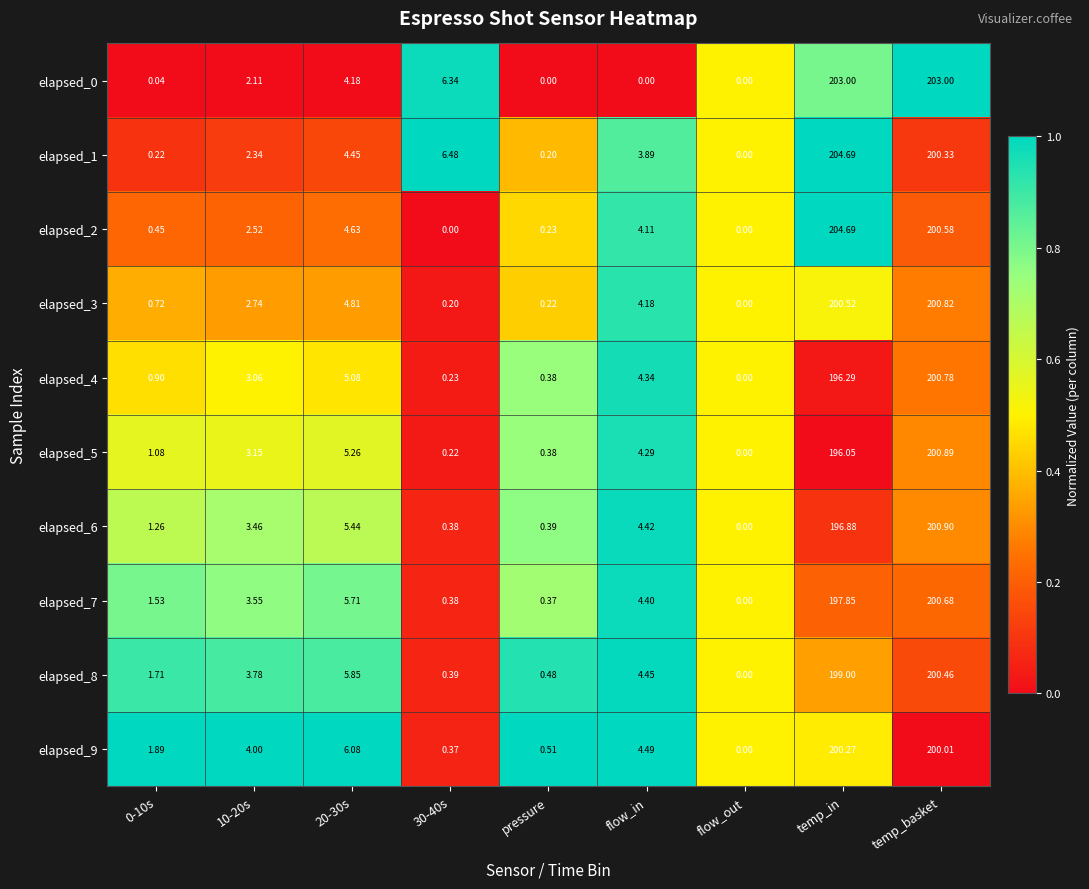

How many positive values does the elapsed_3 series have?

8